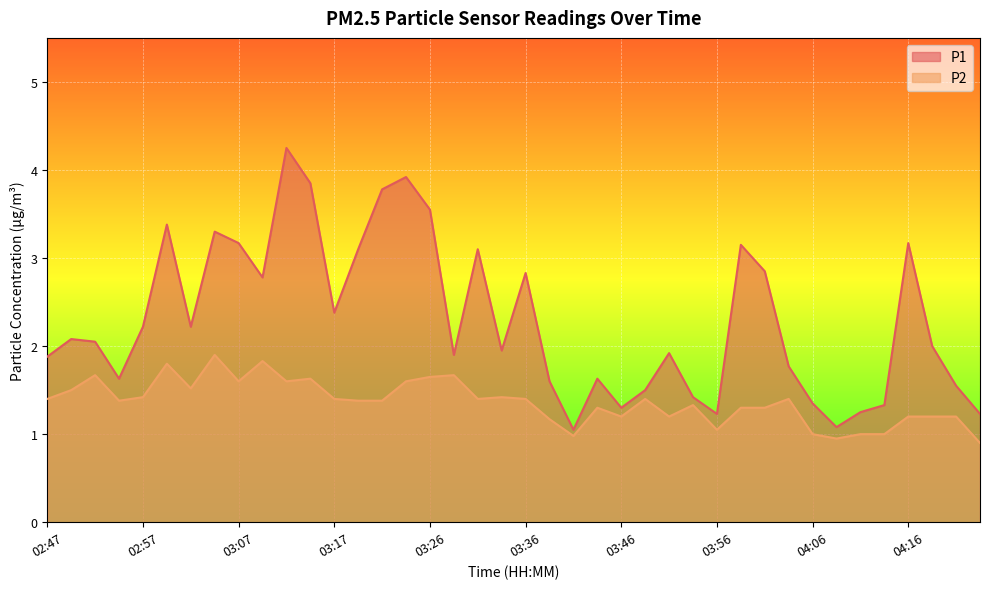

Count the number of categories in the chart.

40